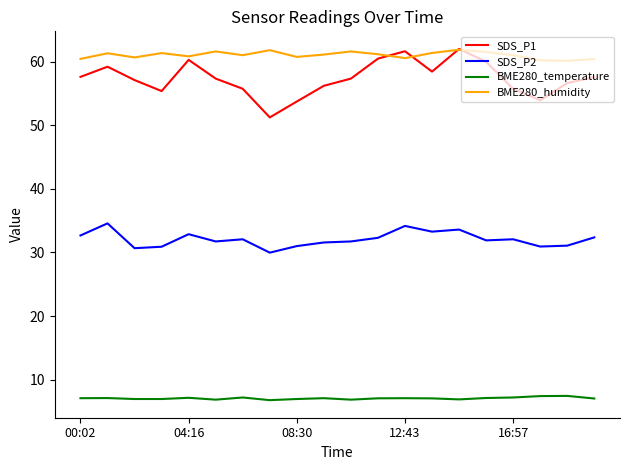

True or false: BME280_temperature and SDS_P1 intersect in this chart.

False